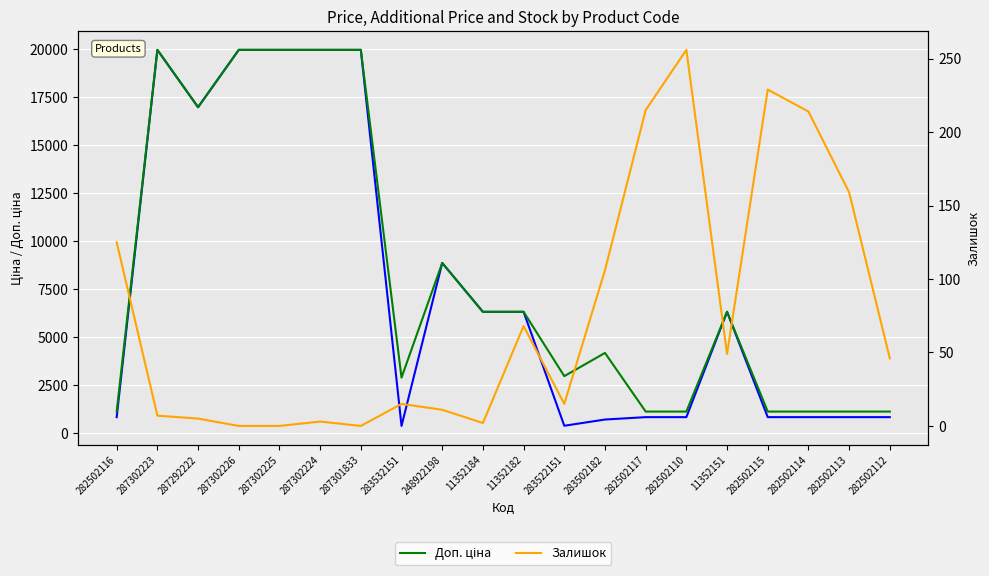

Which series has the largest range (max minus min)?

Ціна